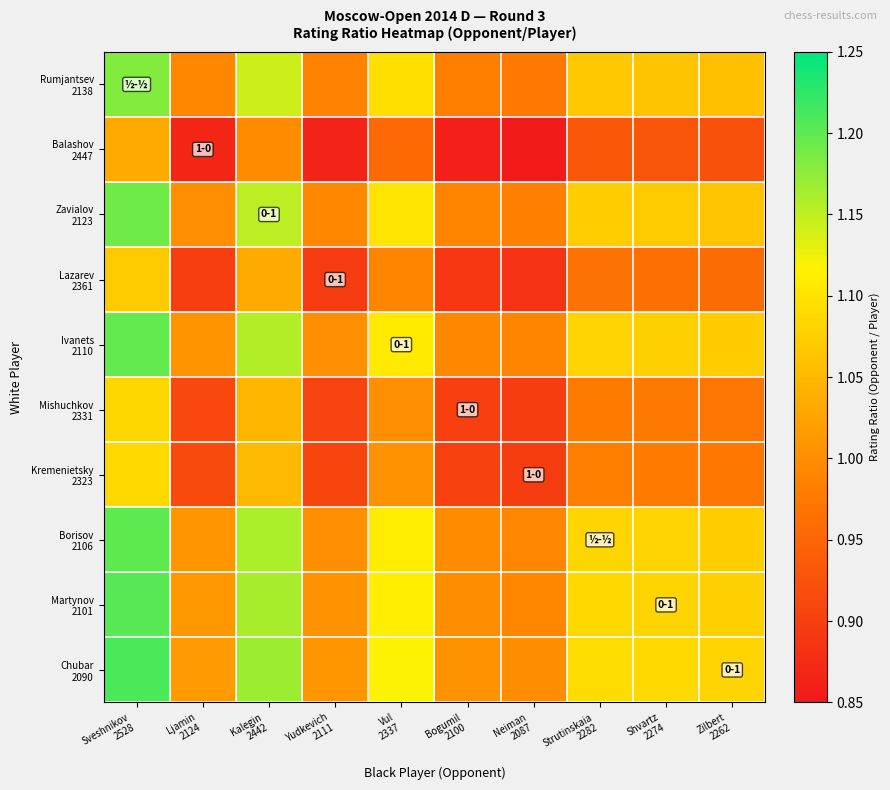

Which has a higher value, Neiman
2087 or Vul
2337?

Vul
2337